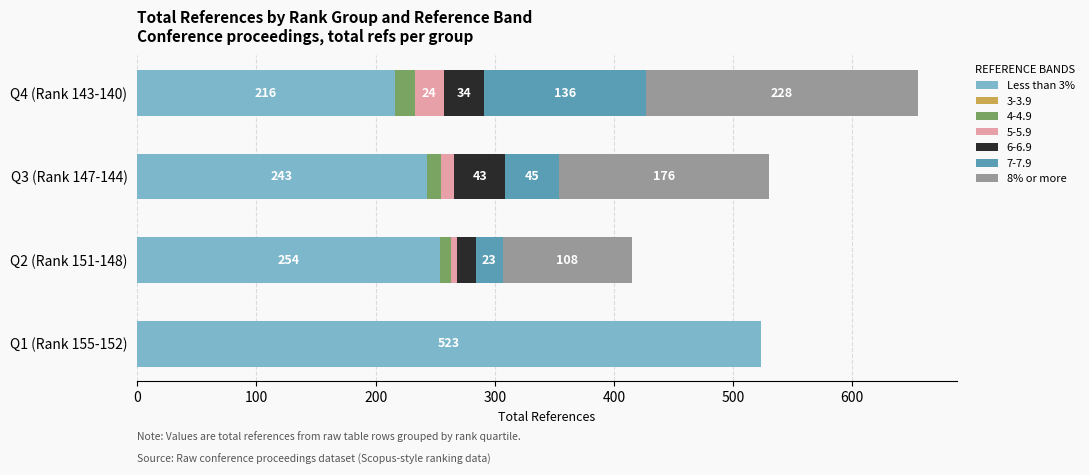

What is the total value across all series at Q1 (Rank 155-152)?

523